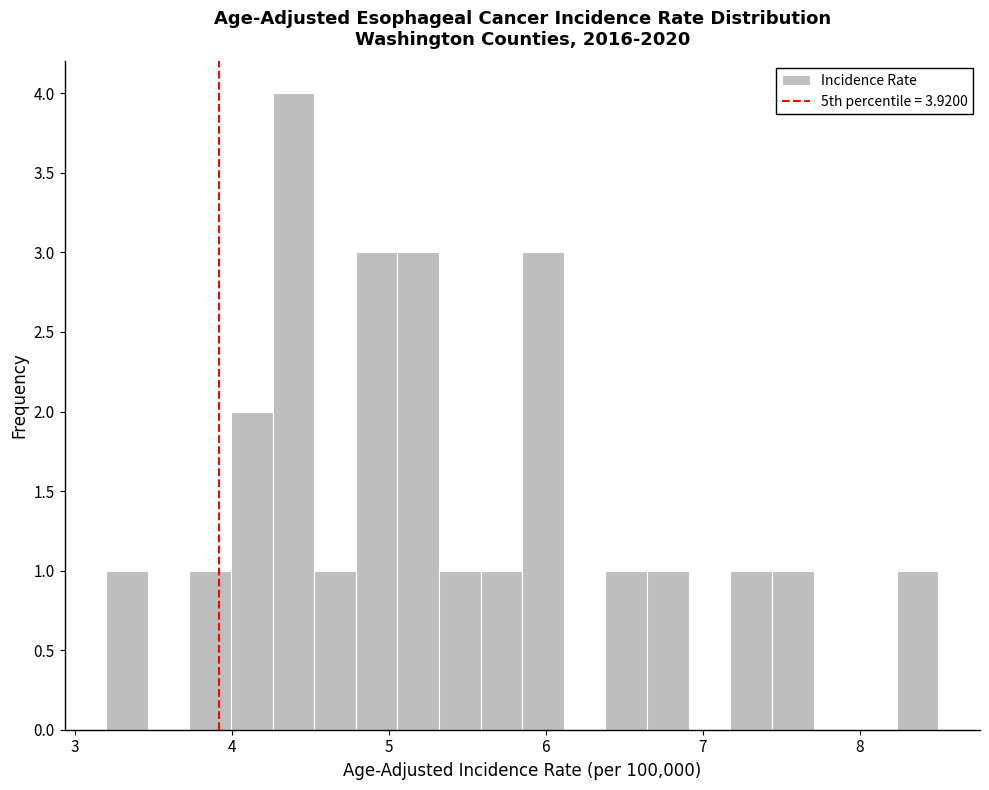

Around what value on the x-axis is the tallest bar? Give the approximate position of its centre, as read against the axis.

4.4